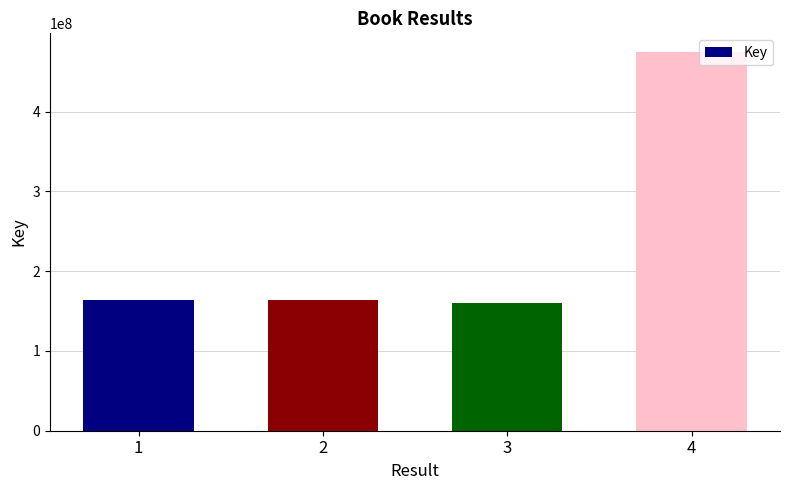

What is the change in value from 2 to 4?

+310965397